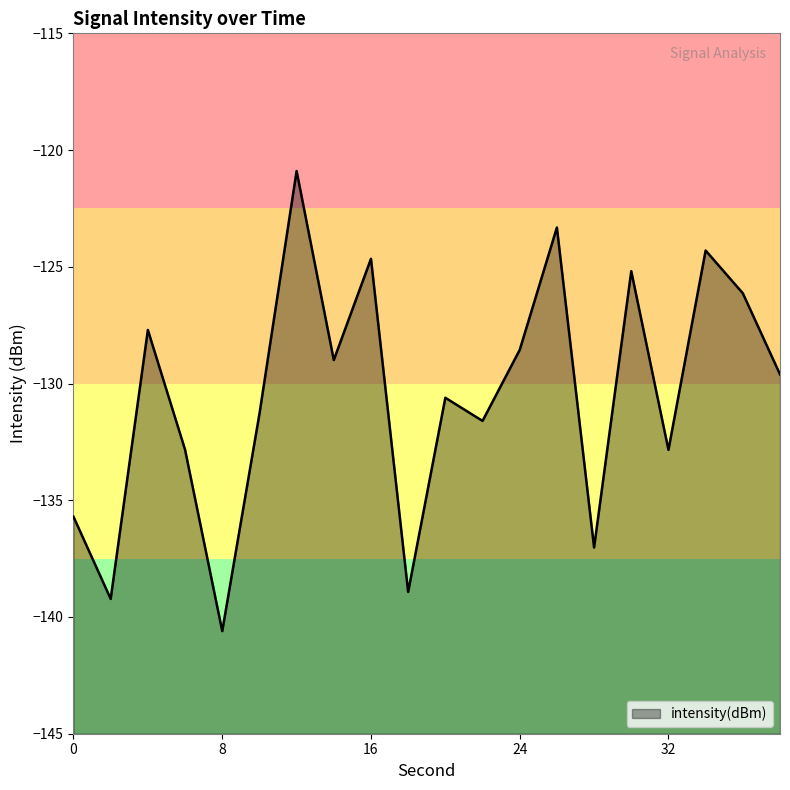

True or false: the data has more than 1 interior local peaks.

True